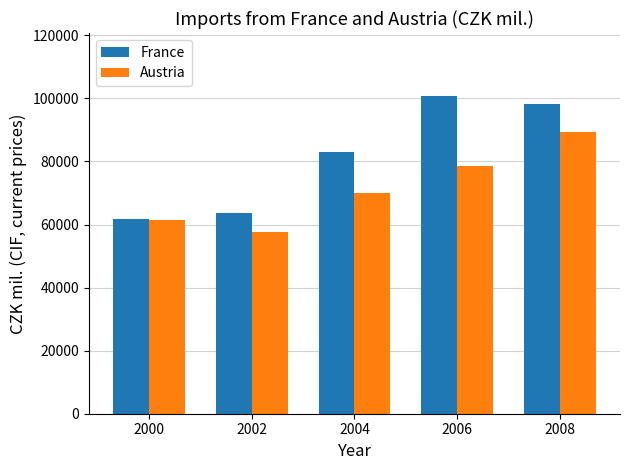

How many groups of bars are there?

5